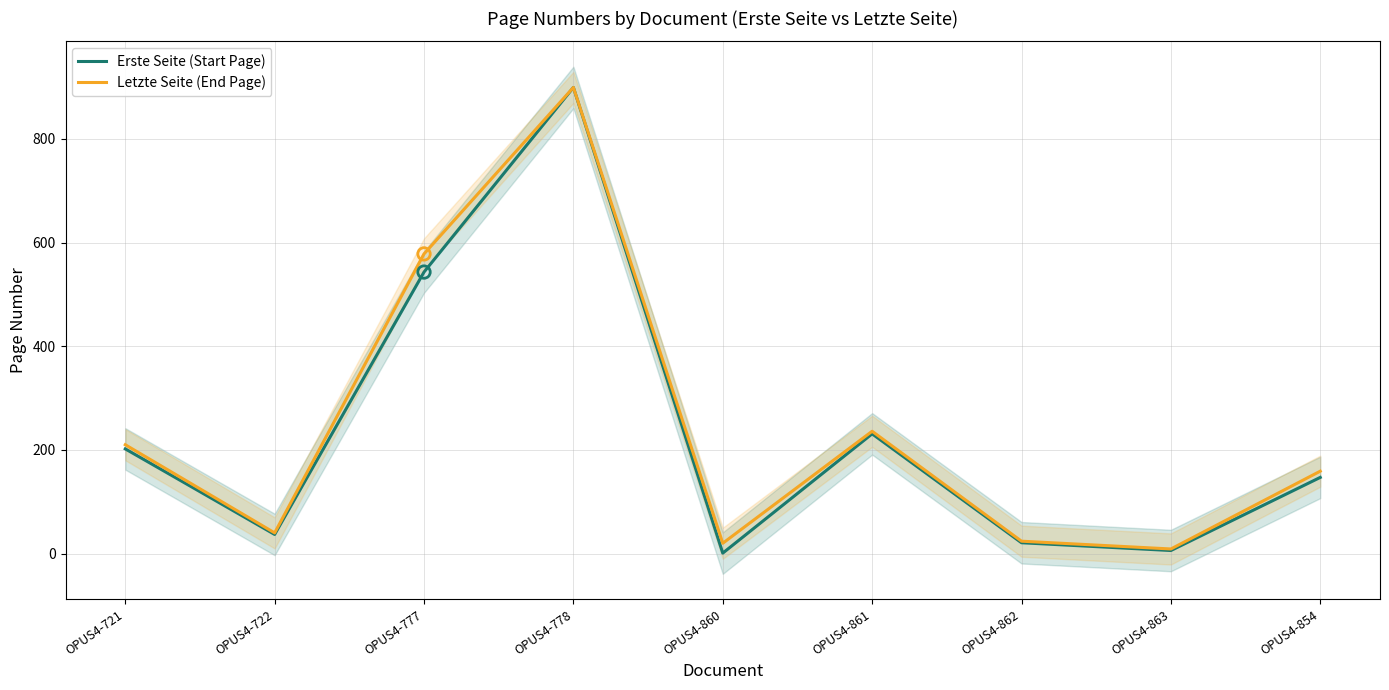

Which series contains the lowest Y value?

Erste Seite (Start Page)